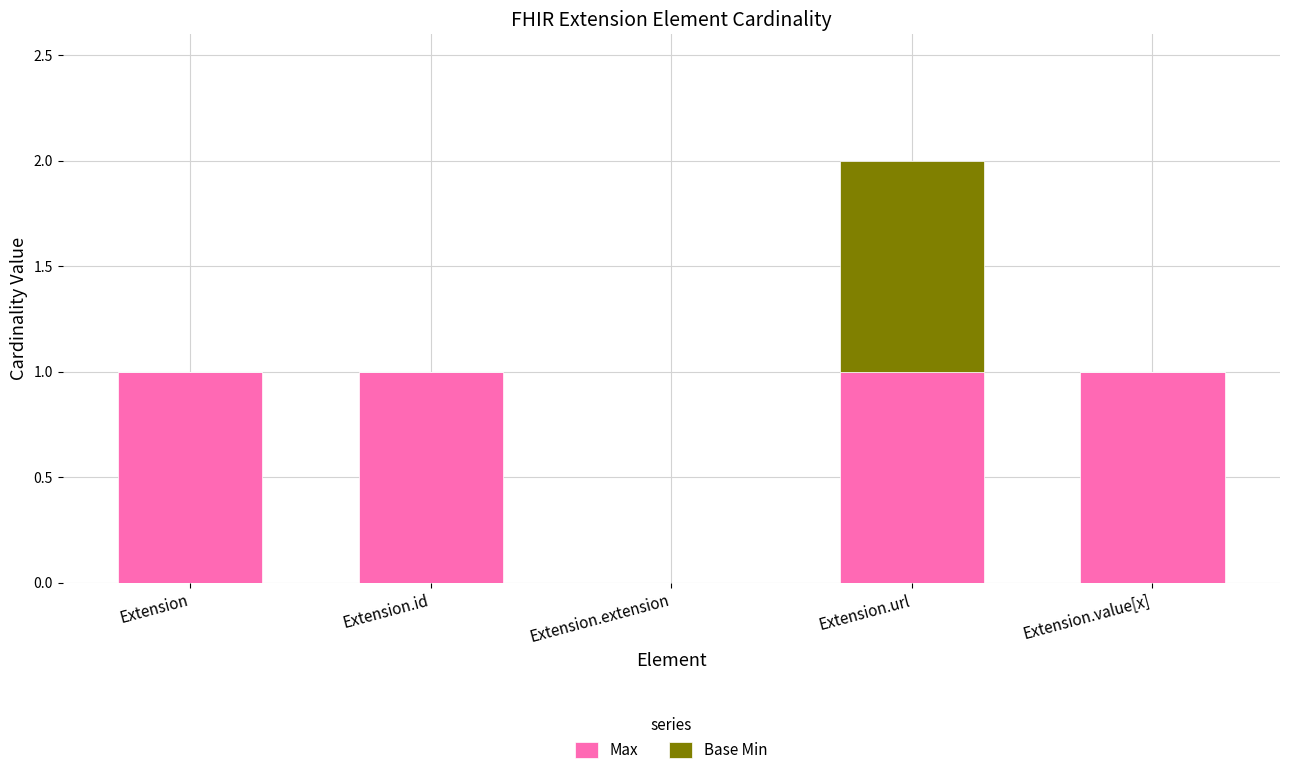

Is it true that Max equals 1 at Extension.url?

True